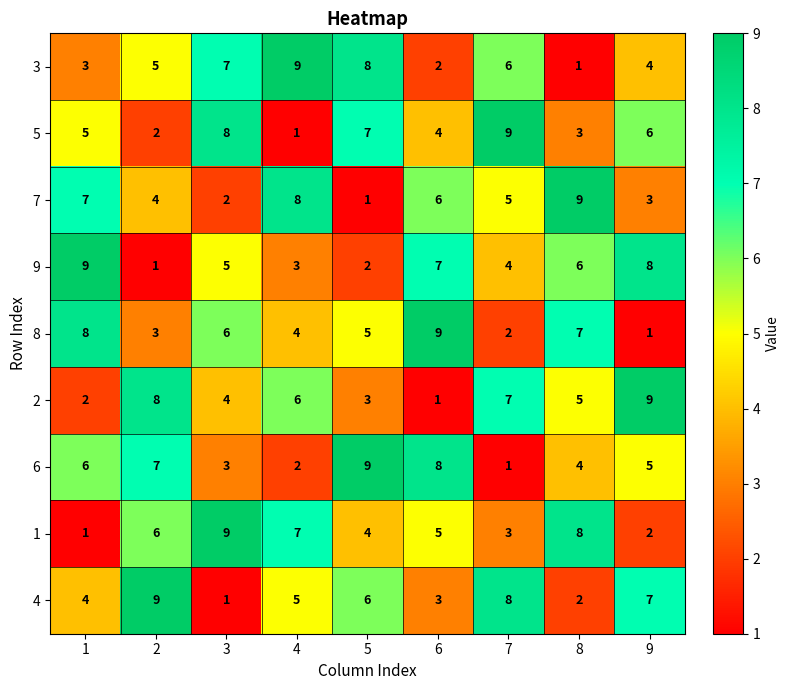

What is the maximum value for 7?

9